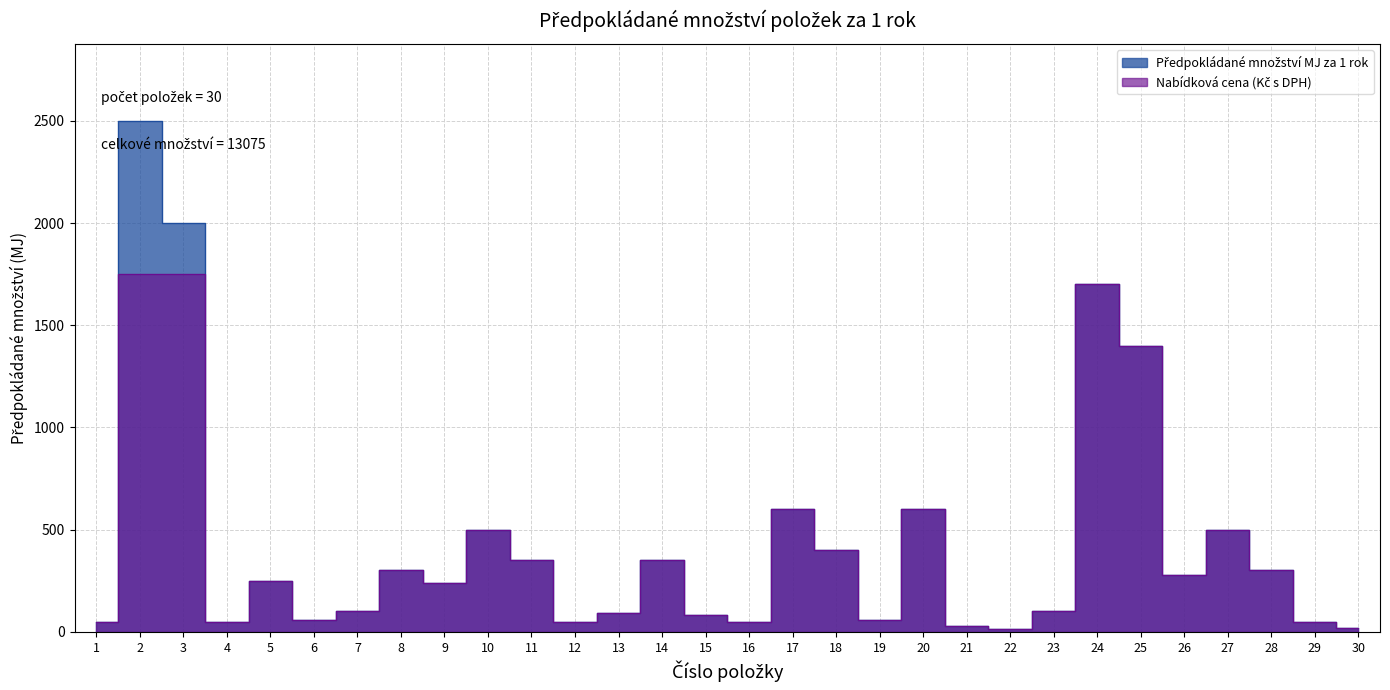

Read the value at 24, to the nearest 50.

1700